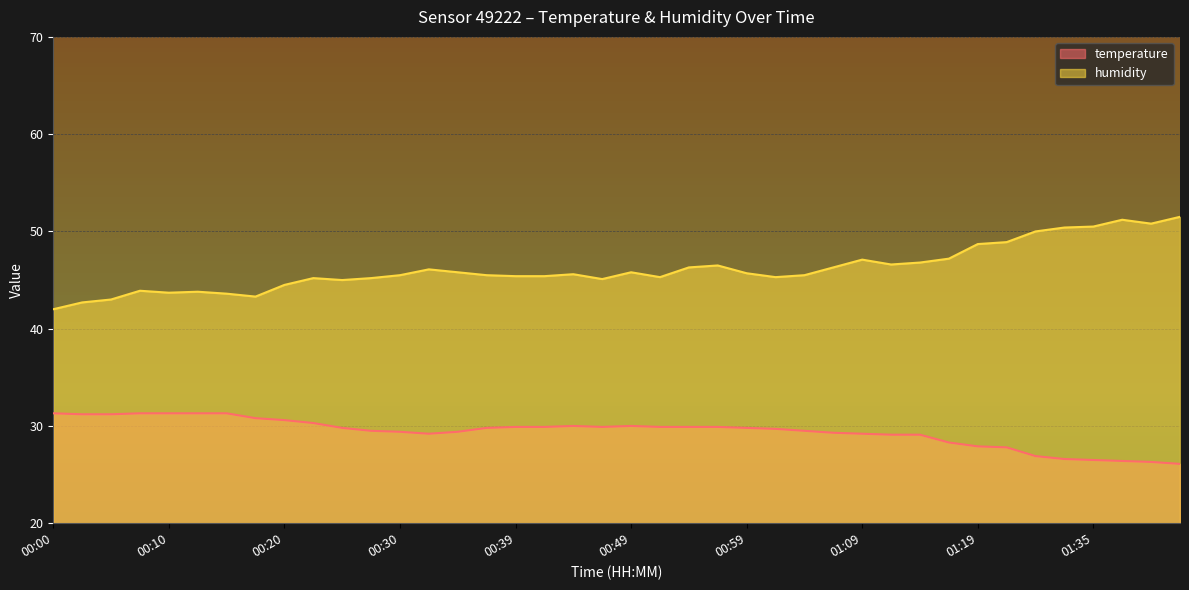

Which category has the highest value in the humidity series?

01:42